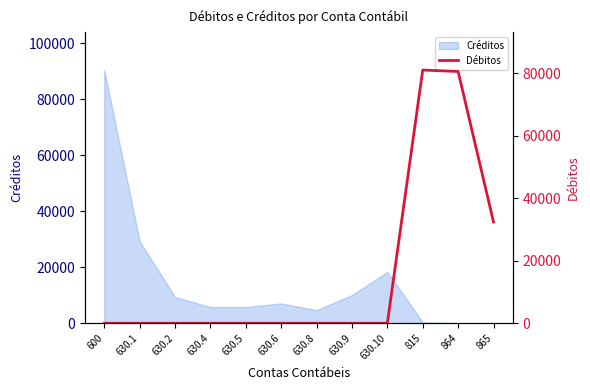

Count the number of categories in the chart.

12